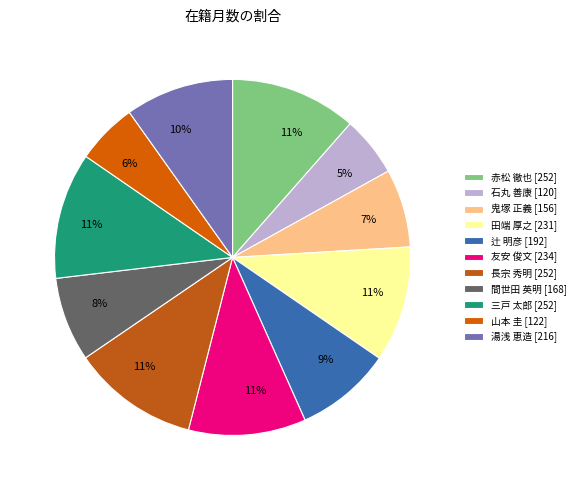

How many segments does this pie chart have?

11